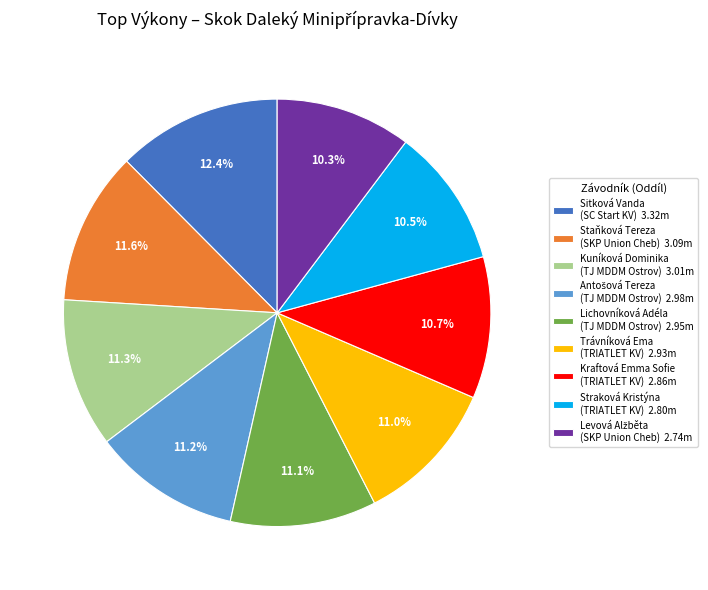

What is the ratio of the value at Trávníková Ema (TRIATLET KV) 2.93m to the value at Sitková Vanda (SC Start KV) 3.32m?

0.9